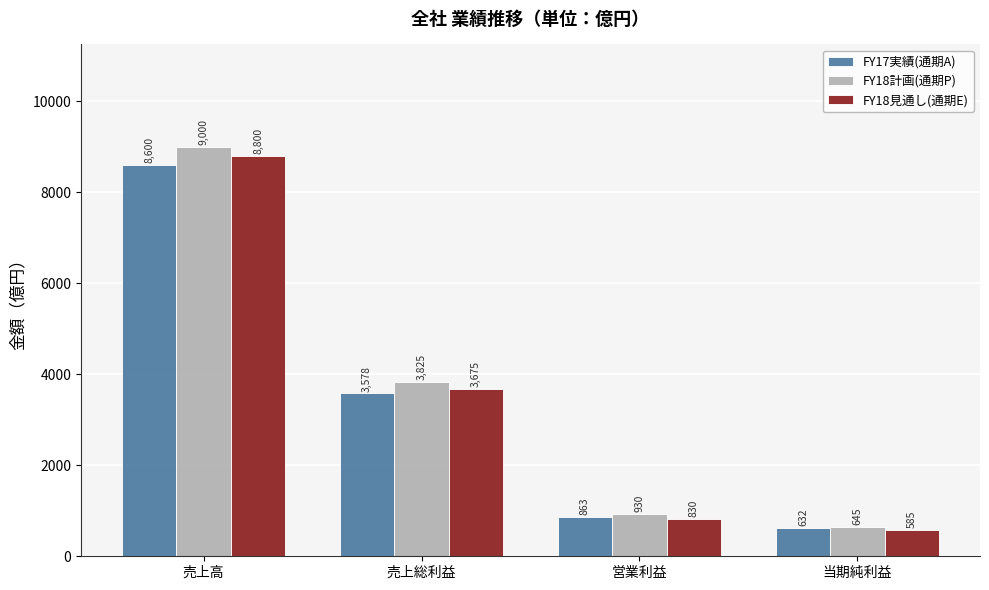

How many bars are there in each group?

3